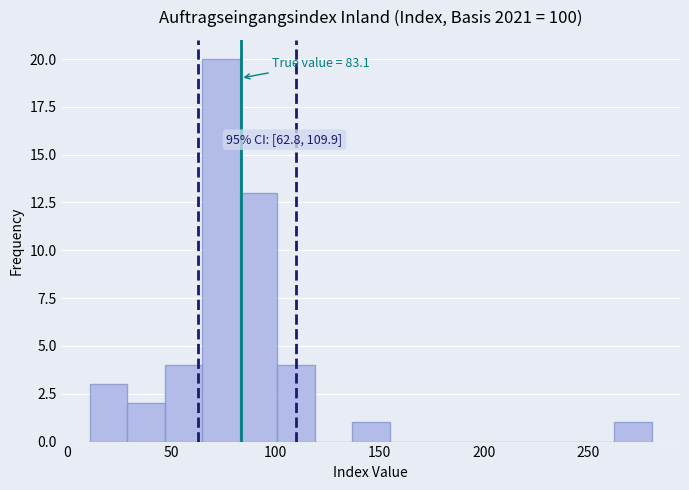

Read against the x-axis, roughly where is the centre of the tallest bar?

75